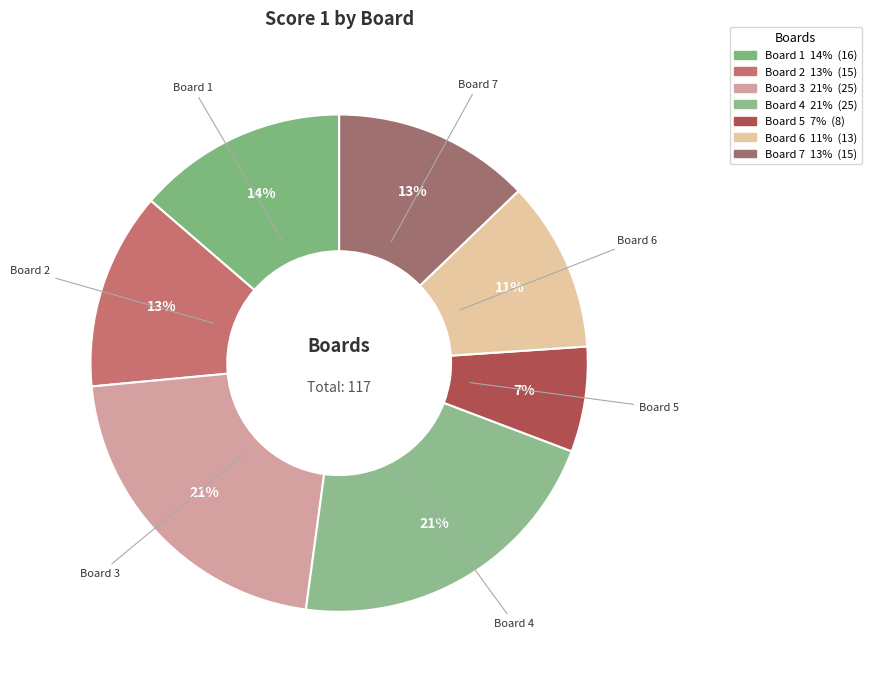

Count the number of slices in the pie.

7